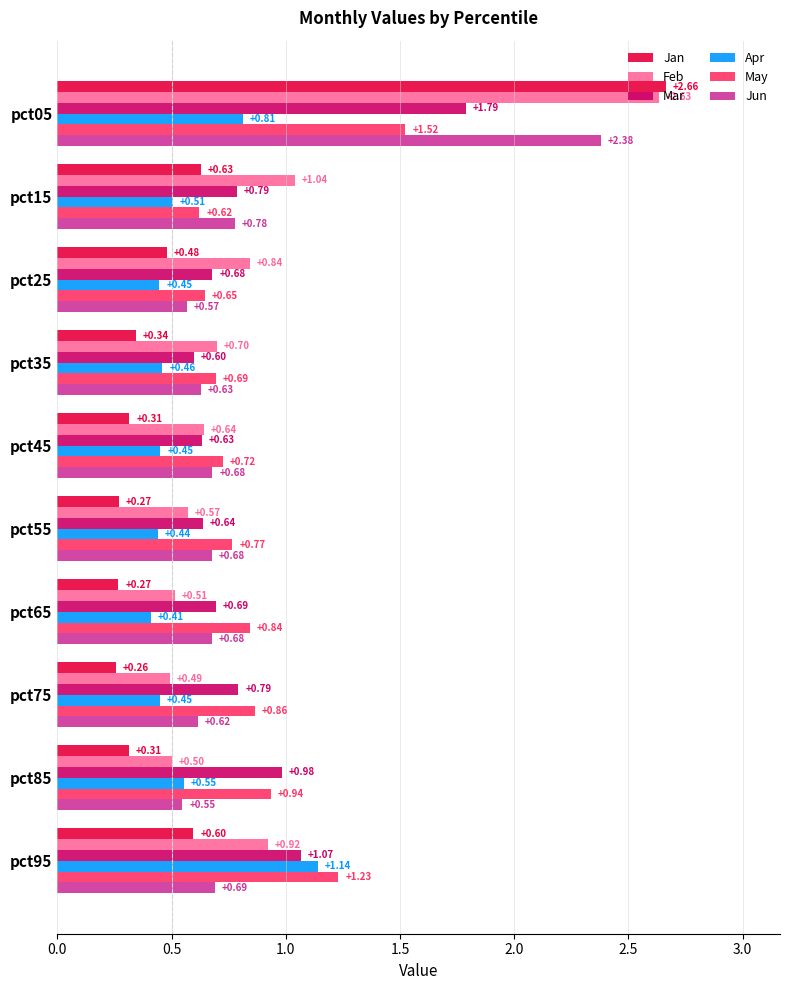

Rank the series by their maximum value, from lowest to highest.

Apr, May, Mar, Jun, Feb, Jan